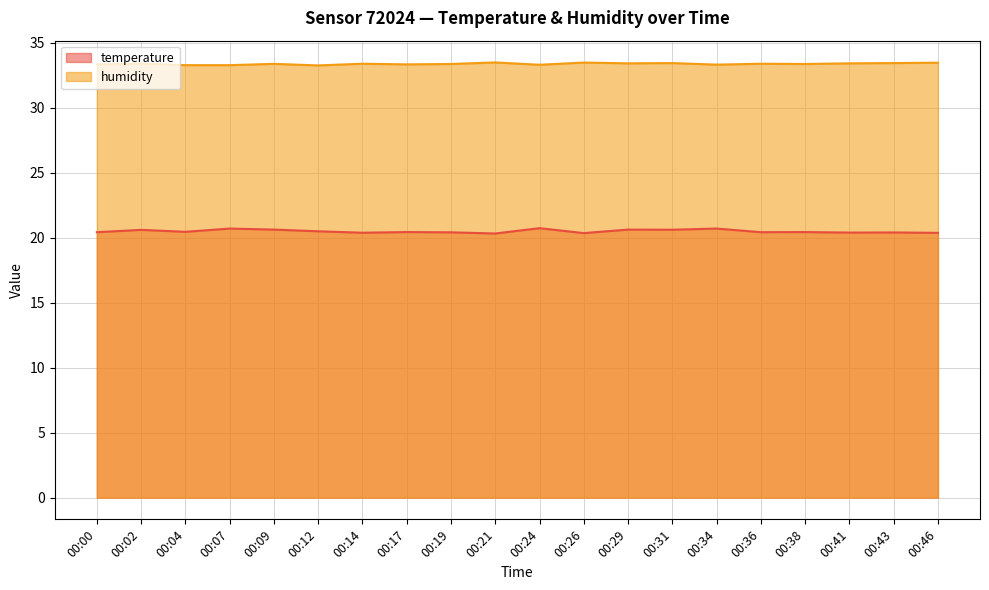

True or false: humidity and temperature cross at least once.

False